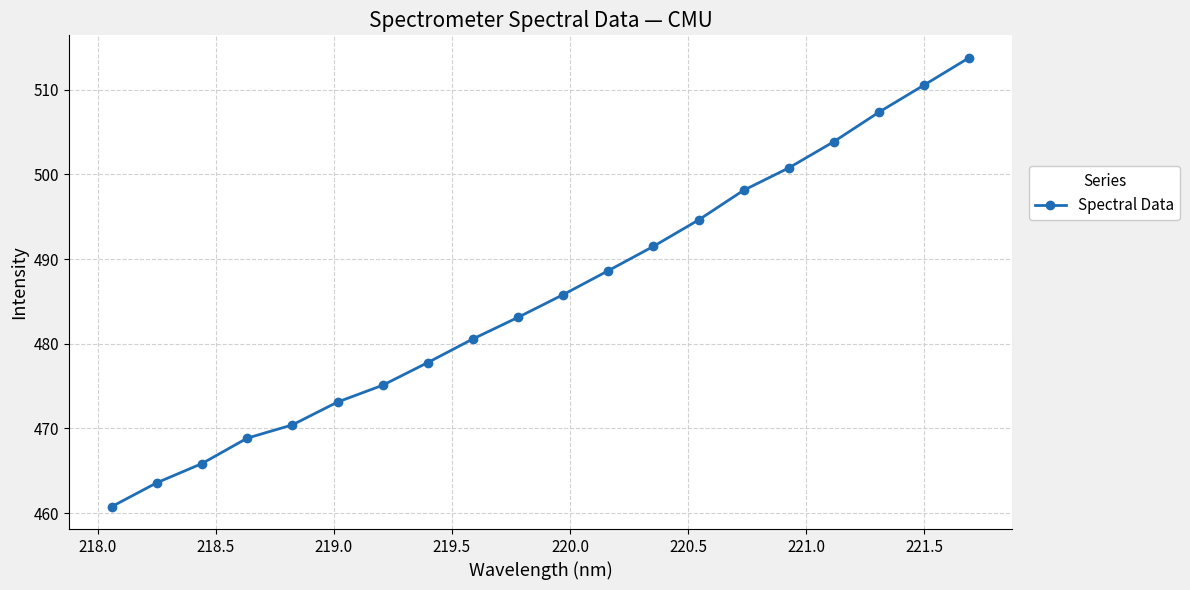

What is the difference between the second highest and minimum values?

49.7